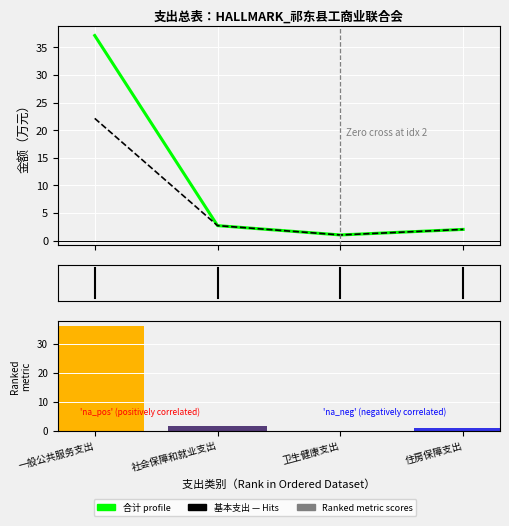

At which label does 基本支出（Hits） first exceed 2?

一般公共服务支出